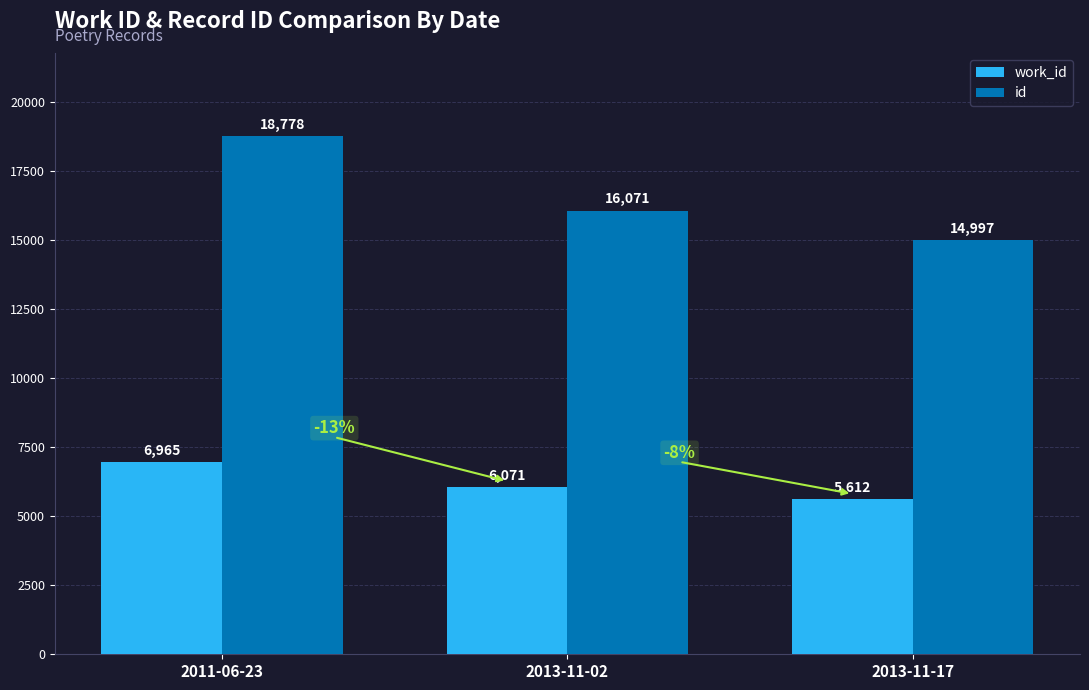

At which label is id closest to 16887?

2013-11-02